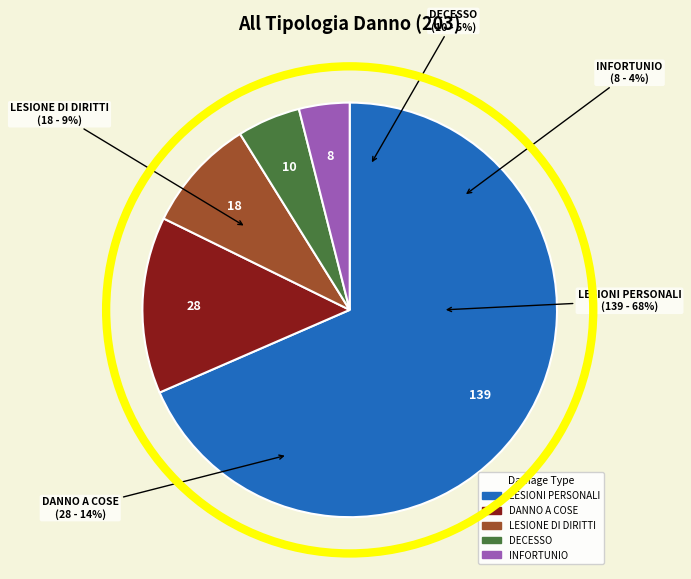

Do LESIONI PERSONALI/ PERSONENSCHADEN and DANNO A COSE/ SACHSCHADEN together represent more than half of the pie?

Yes